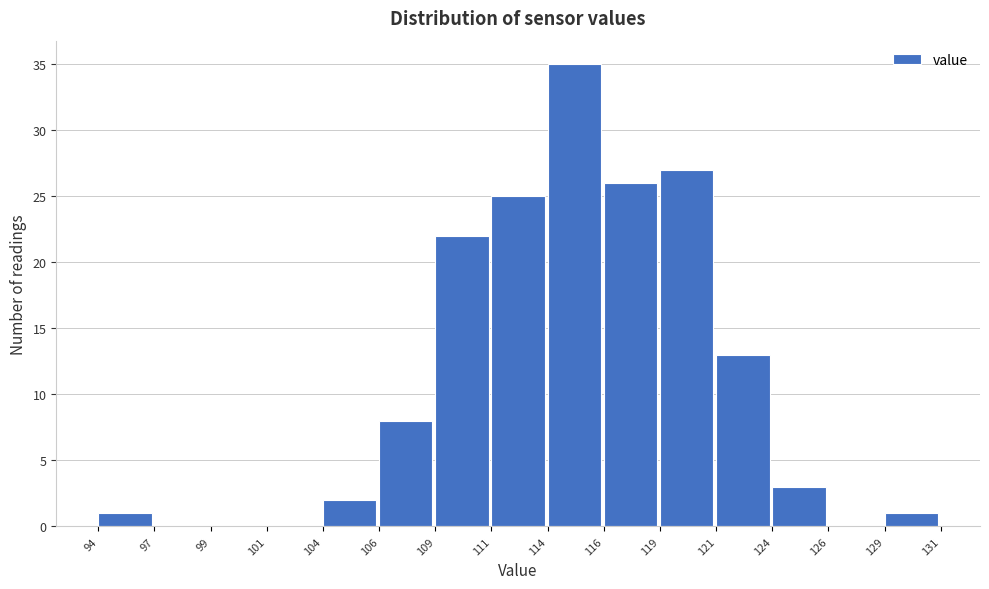

Reading left to right, what are all the values shown in this chart?

94=1	97=0	99=0	101=0	104=2	106=8	109=22	111=25	114=35	116=26	119=27	121=13	124=3	126=0	129=1